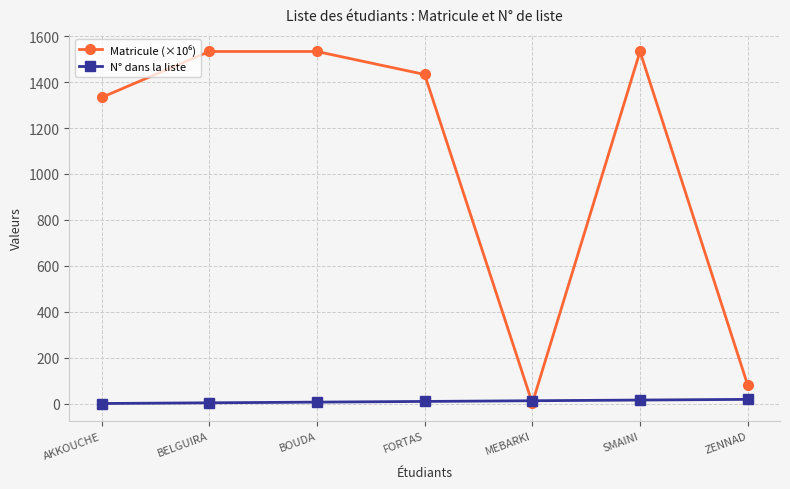

What is the label of the 2nd point from the right?

SMAINI